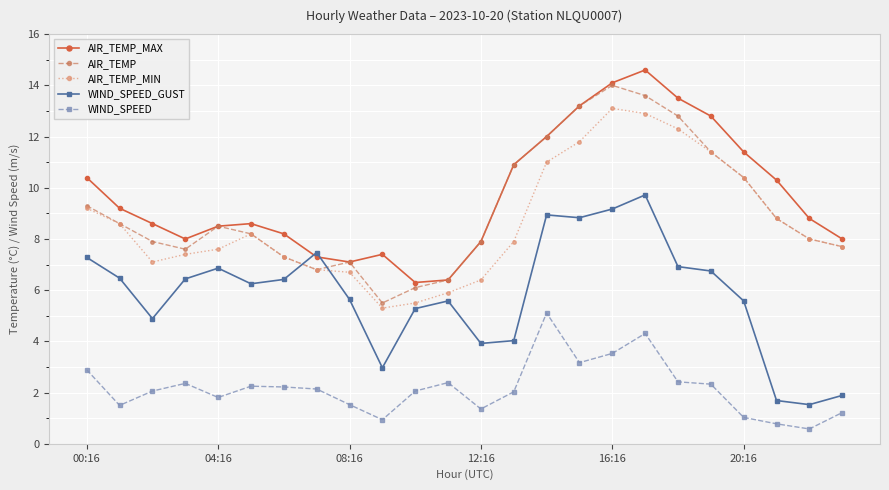

True or false: AIR_TEMP_MAX has more than 0 interior local peaks.

True